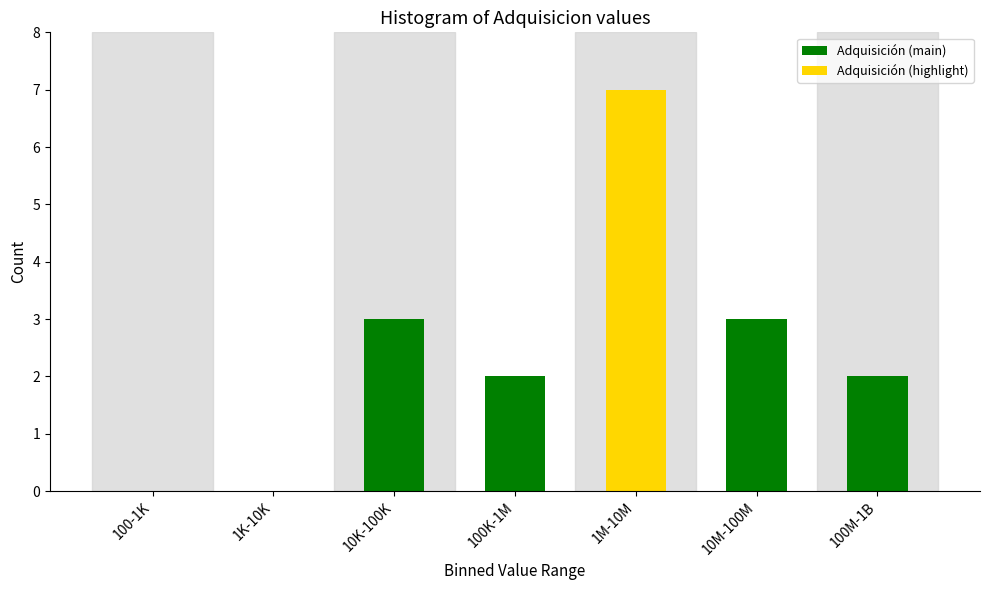

Reading right to left, extract all data points from this chart.

100M-1B=2	10M-100M=3	1M-10M=7	100K-1M=2	10K-100K=3	1K-10K=0	100-1K=0